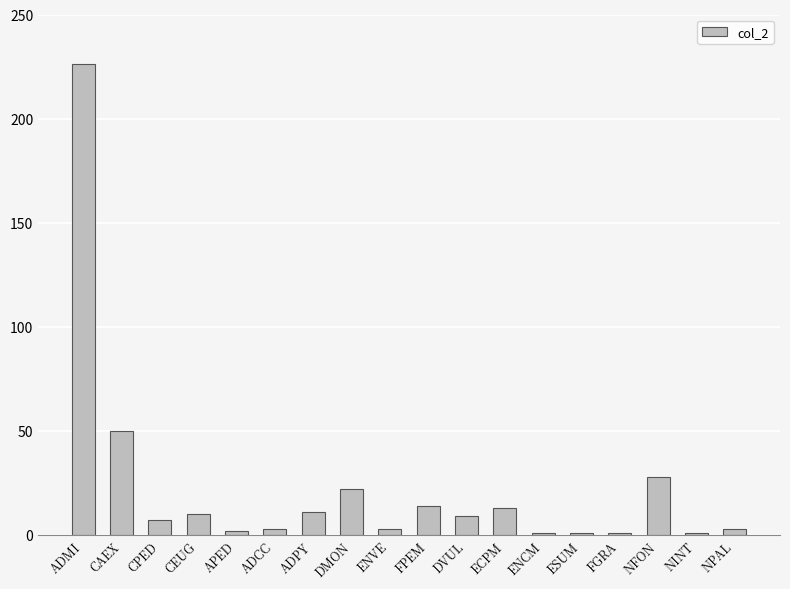

Reading left to right, transcribe all the data shown in this chart.

226	50	7	10	2	3	11	22	3	14	9	13	1	1	1	28	1	3